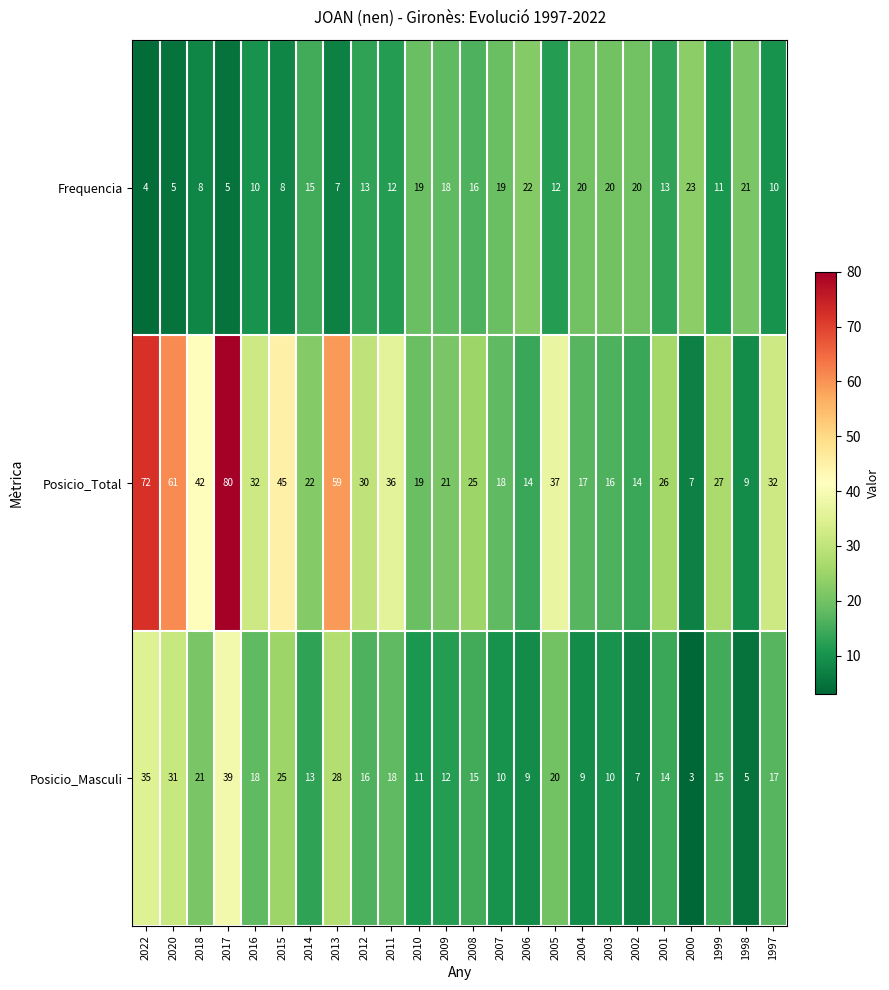

Which category has the lowest value across all series?

2000